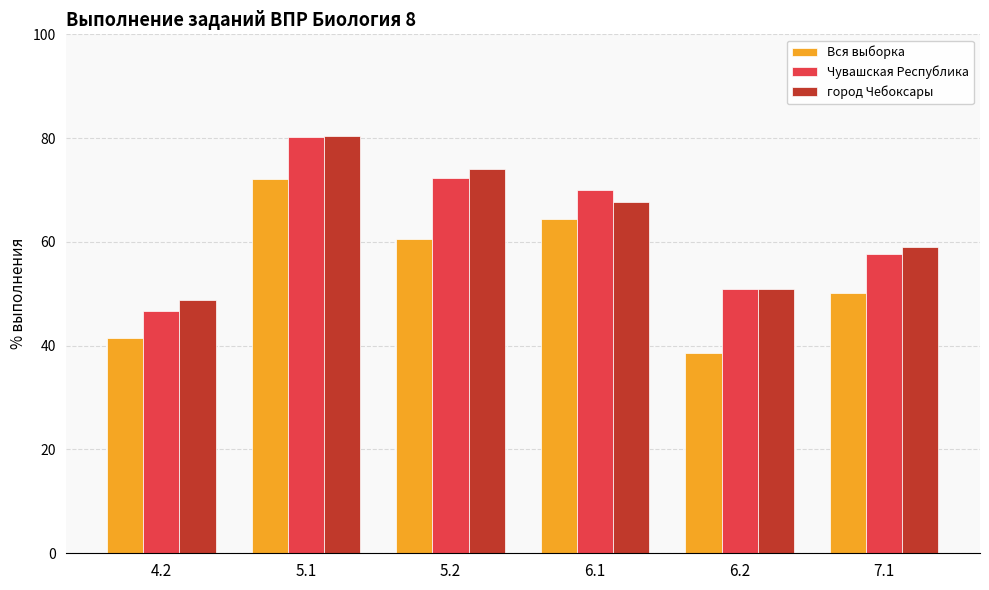

At which label is город Чебоксары closest to 64?

6.1